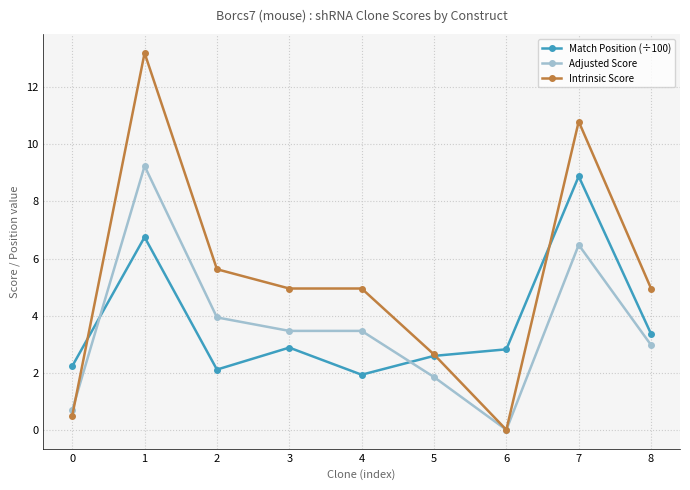

After their last crossing, which series has the higher values: Match Position (÷100) or Adjusted Score?

Match Position (÷100)